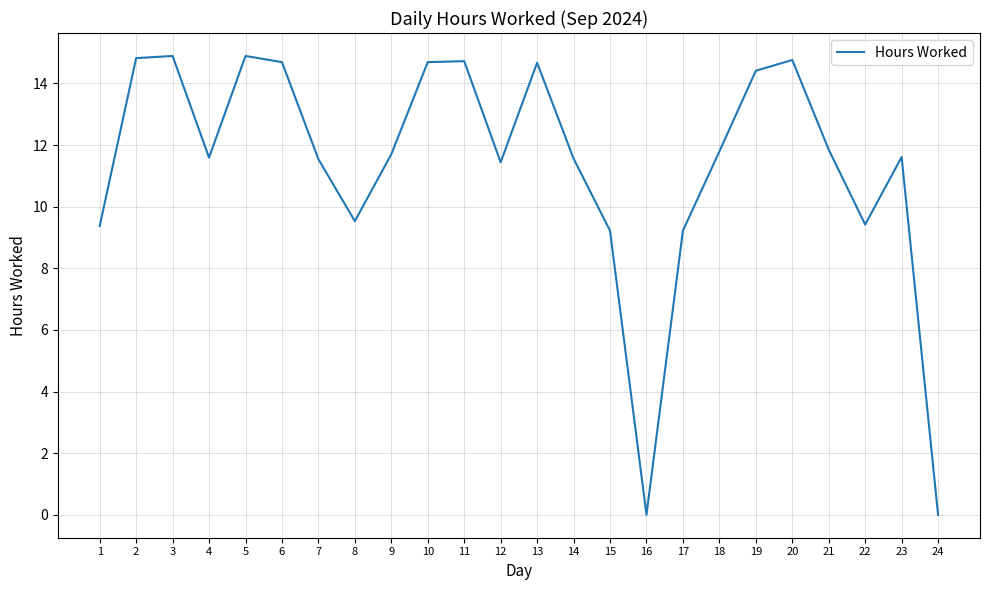

What is the difference between the values at 11 and 9?

3.0